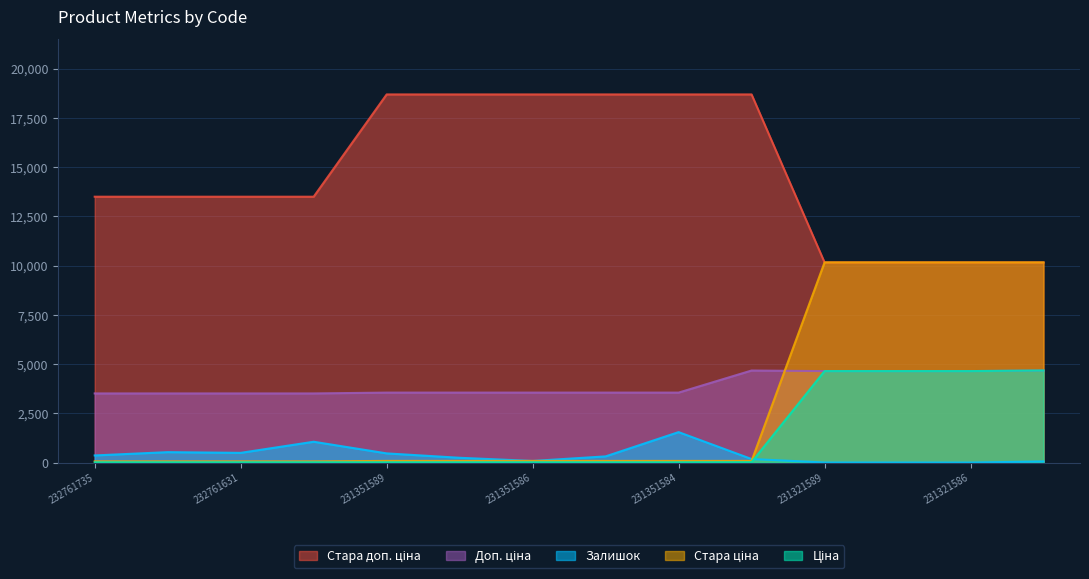

How many intersections are there between Стара ціна and Доп. ціна?

1